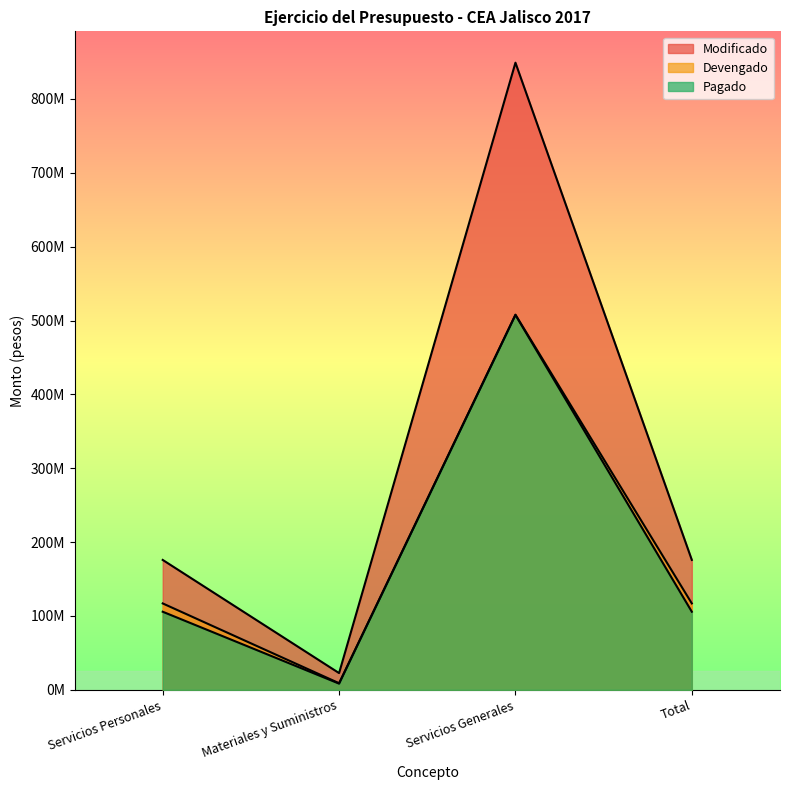

Where does the Devengado series first go above 117003613?

Servicios Personales